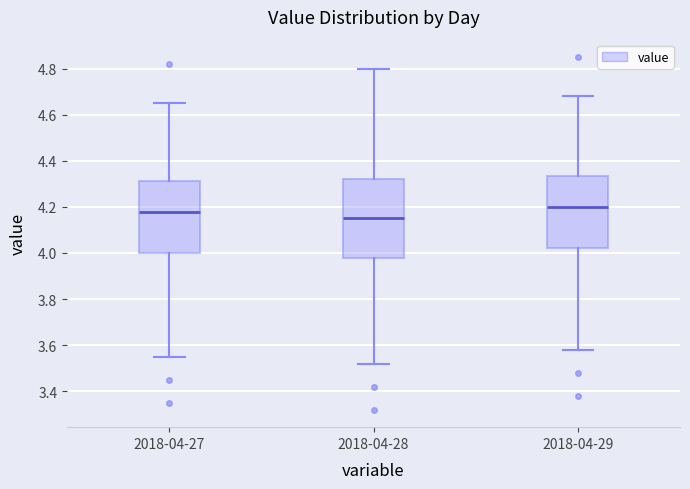

Where does the median line of the box for 2018-04-27 sit on the y-axis? The values are not printed on the chart, so give them approximately, as read against the axis.

4.18